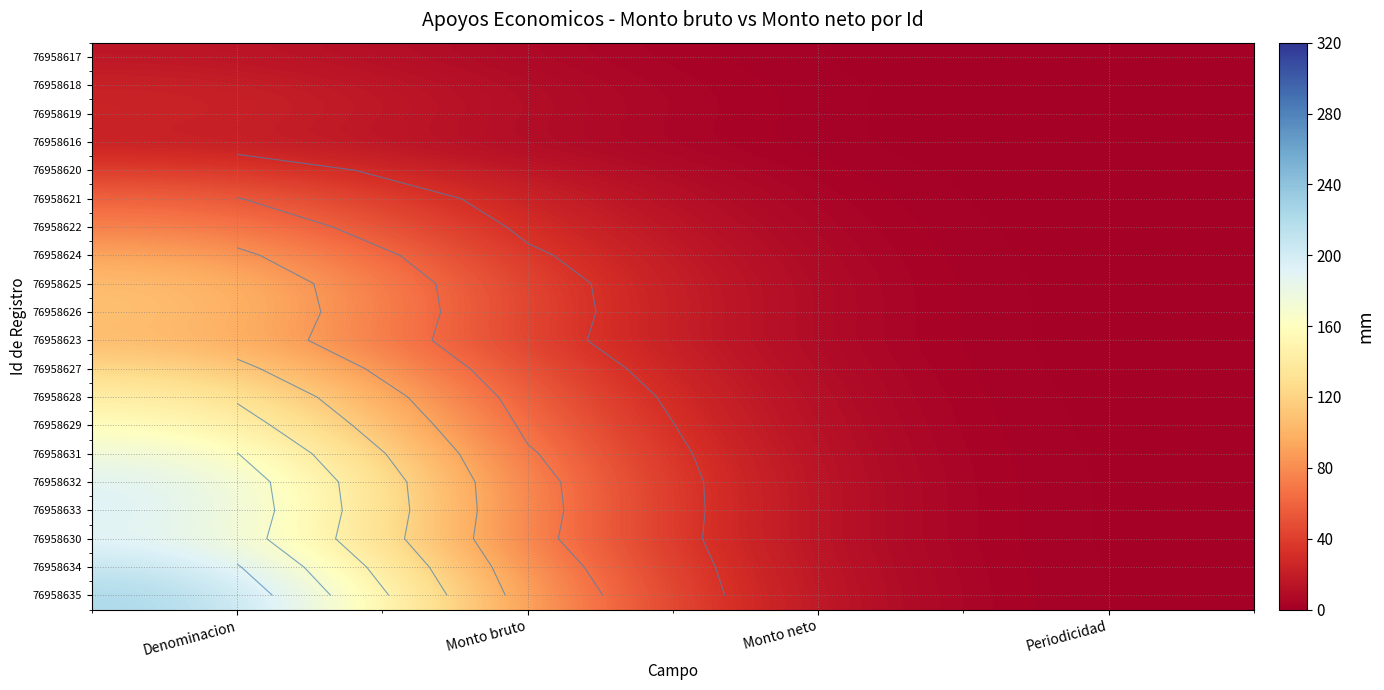

How many series are shown in this chart?

20